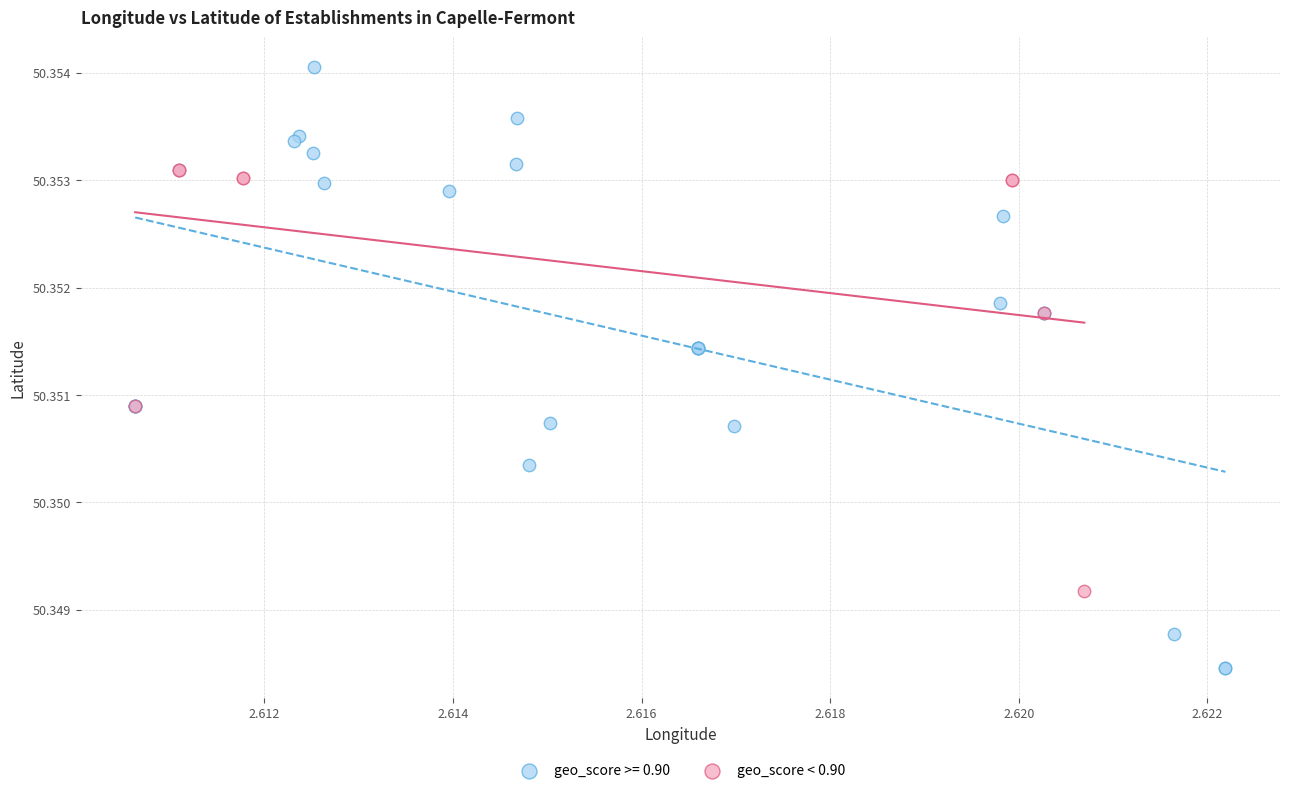

Which series has the widest spread of Y values?

geo_score >= 0.90